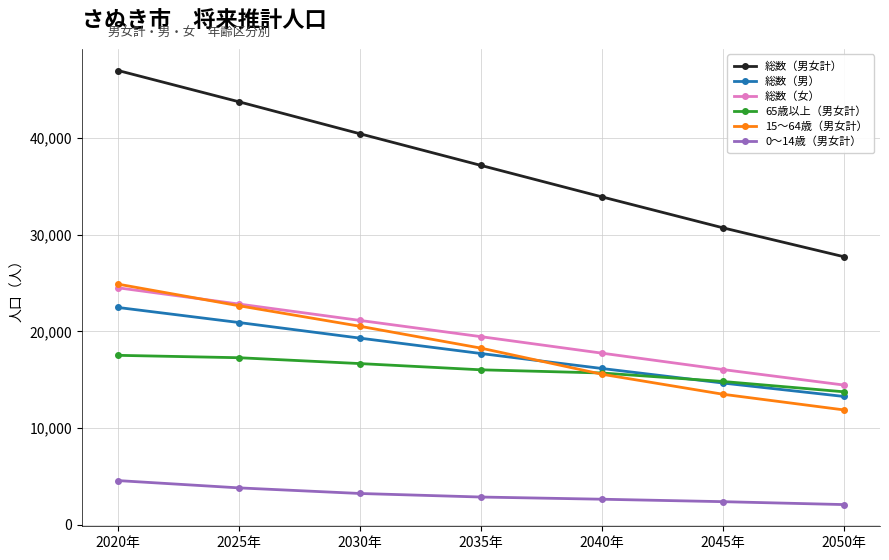

Does the chart have visible grid lines?

Yes